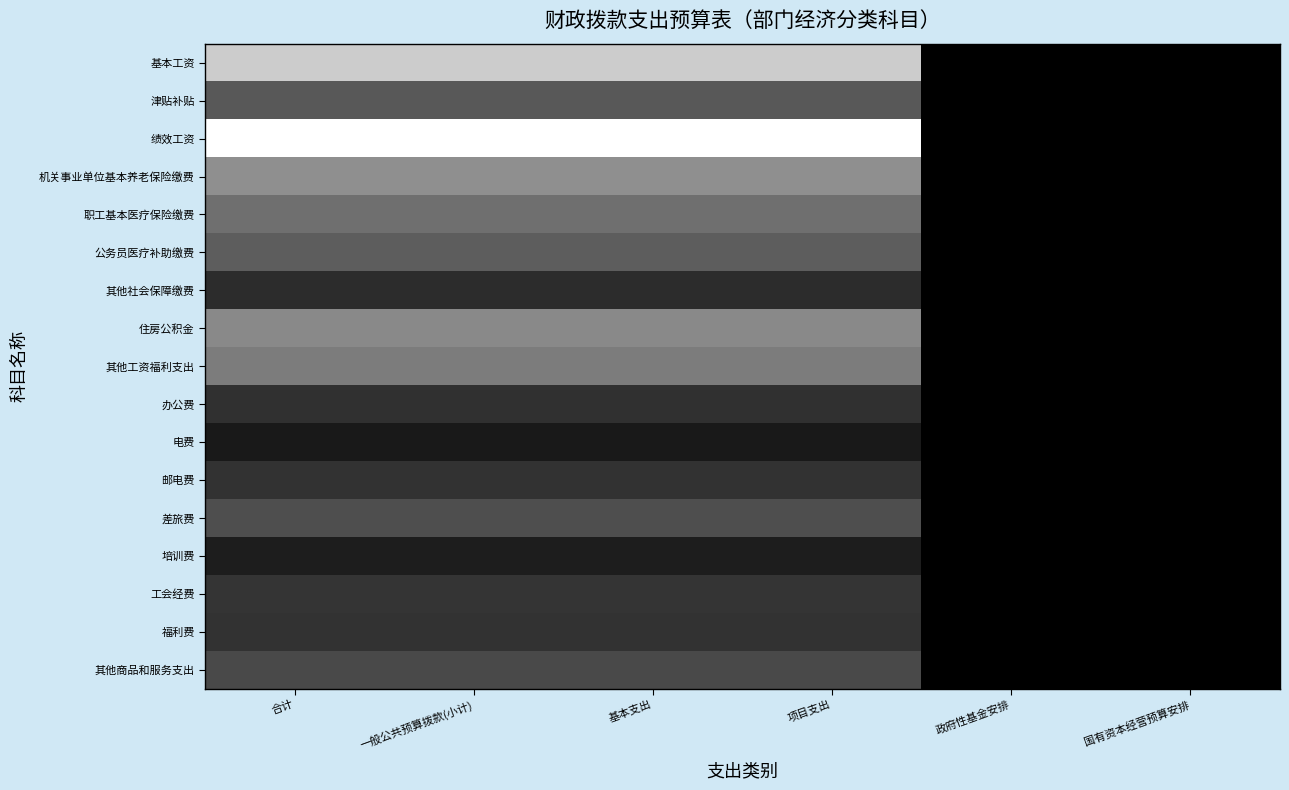

Between 合计 and 一般公共预算拨款(小计), which is larger?

合计